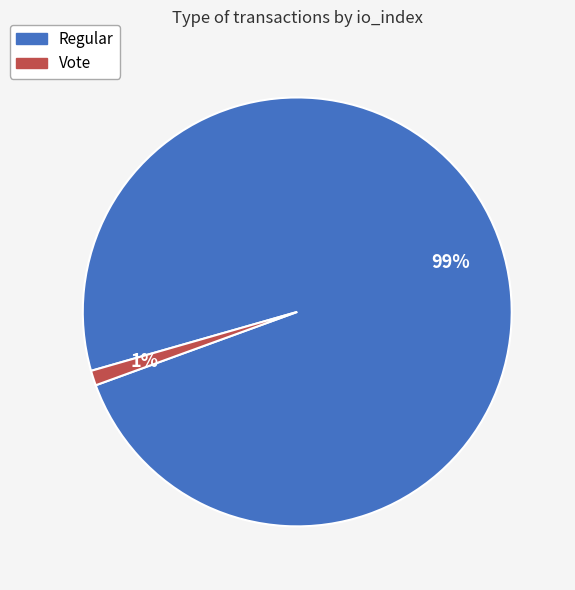

What percentage is the Vote slice, to the nearest percent?

1%